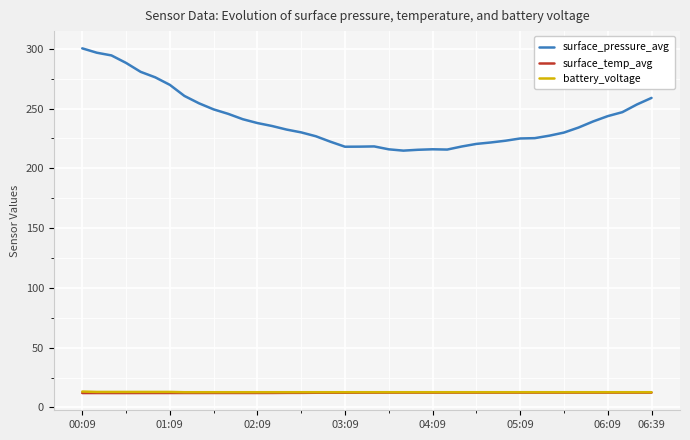

True or false: surface_temp_avg and battery_voltage cross at least once.

False